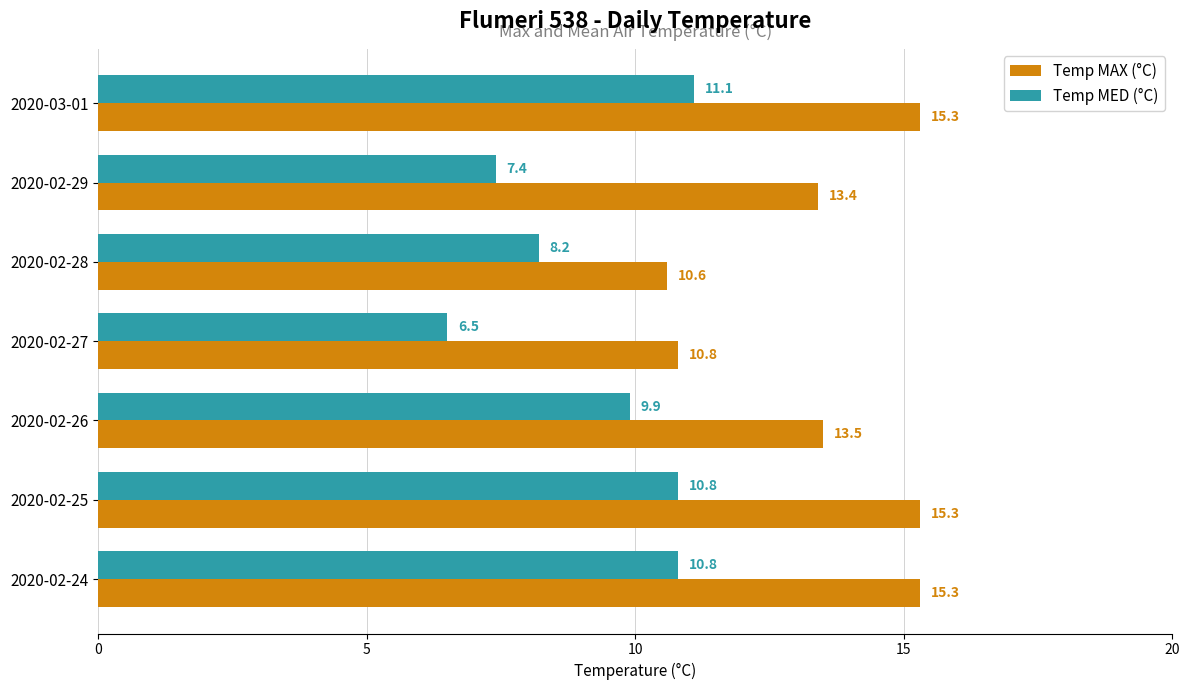

True or false: Temp MED (°C) has a value of 9.9 at 2020-02-26.

True